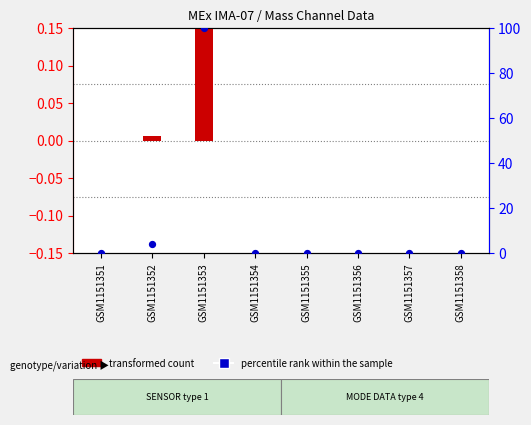

Which series reaches the maximum Y coordinate?

percentile rank within the sample